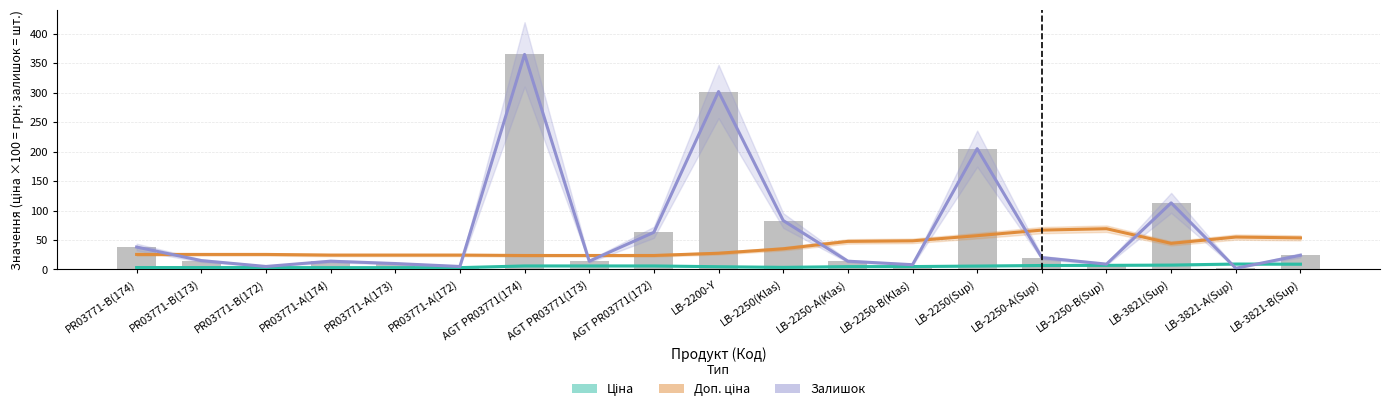

What value does the Доп. ціна series have at AGT PR03771(172)?

23.7